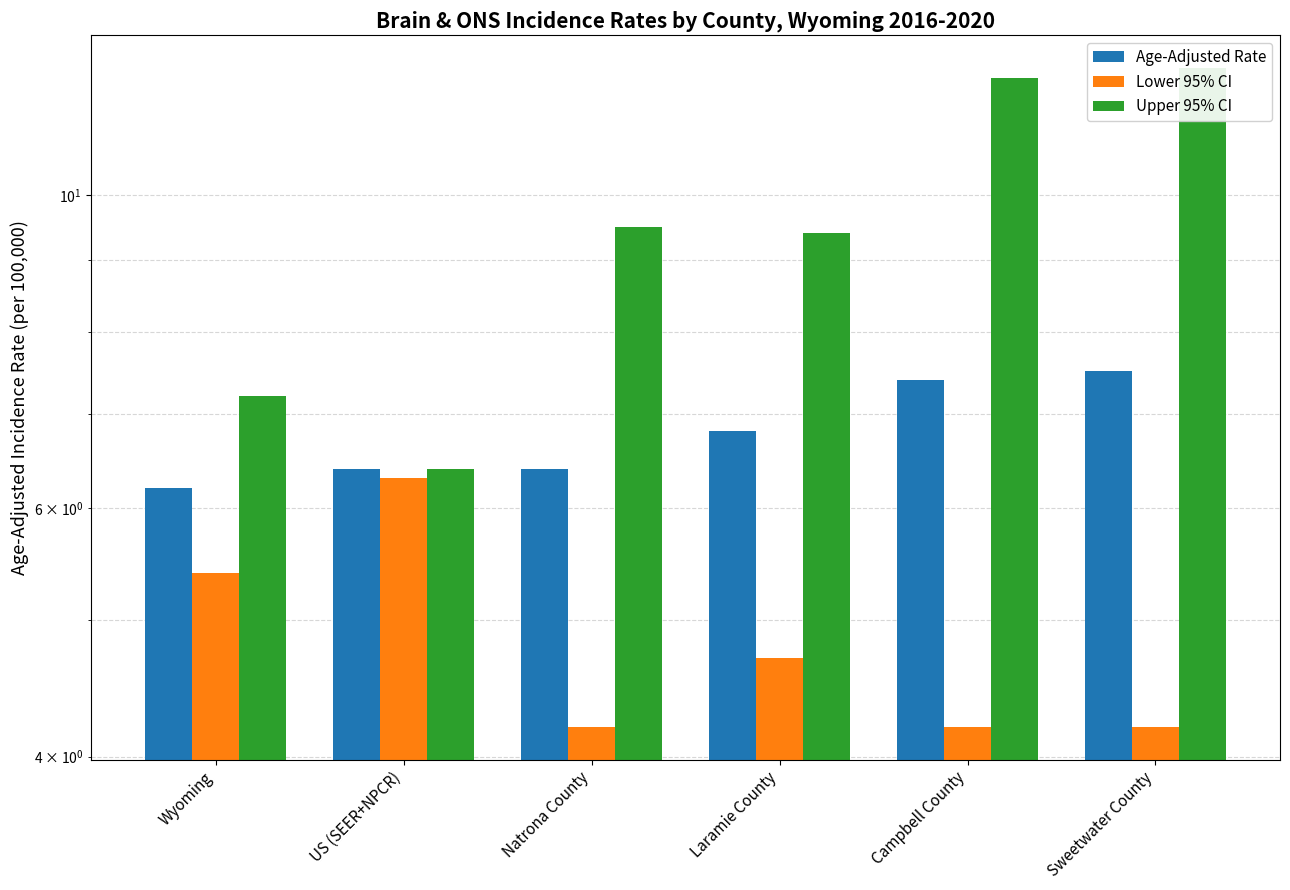

Rank the series by their maximum value, from lowest to highest.

Lower 95% CI, Age-Adjusted Rate, Upper 95% CI